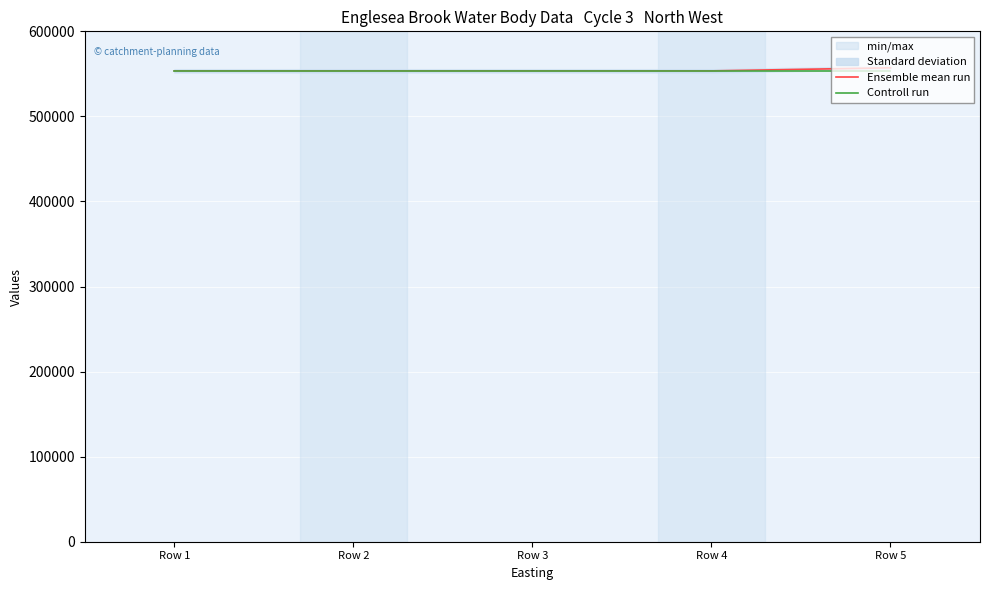

What is the minimum value for Controll run?

553515